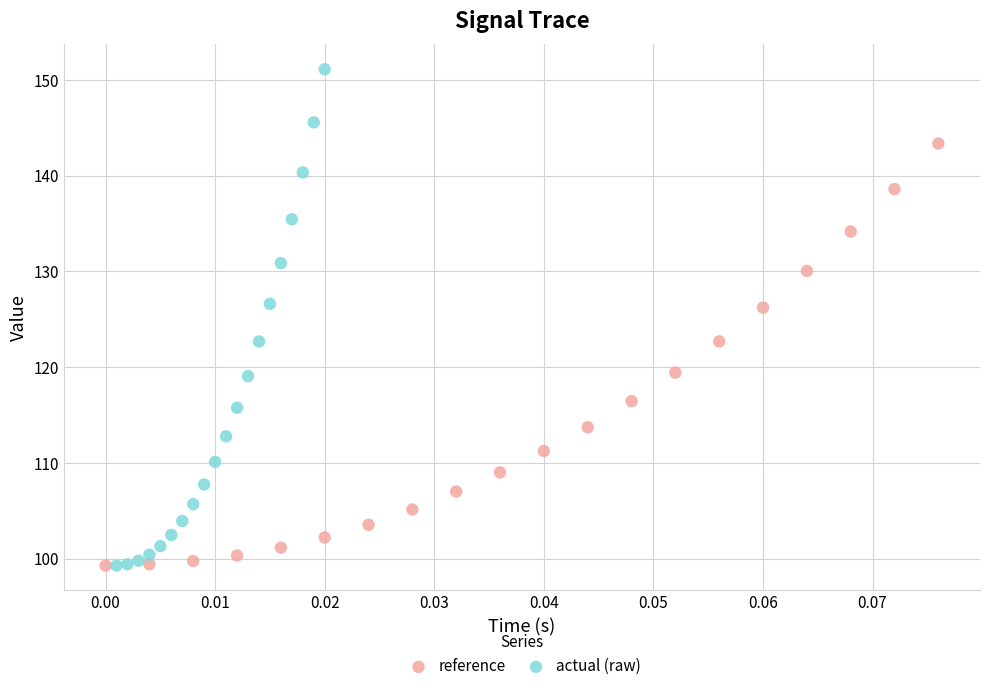

Which series has the largest Y range (max minus min)?

actual (raw)